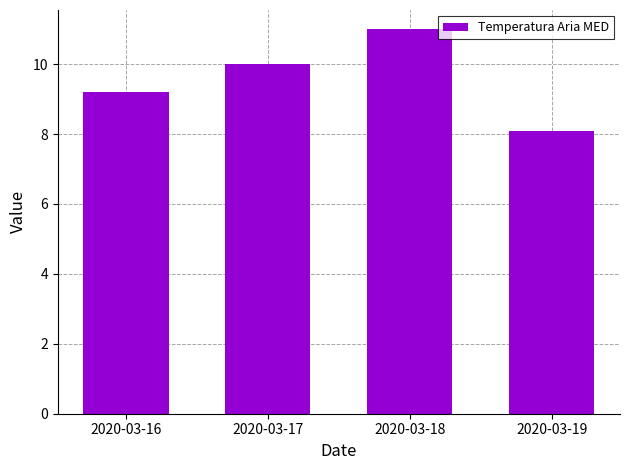

Rank the categories by value from lowest to highest.

2020-03-19, 2020-03-16, 2020-03-17, 2020-03-18